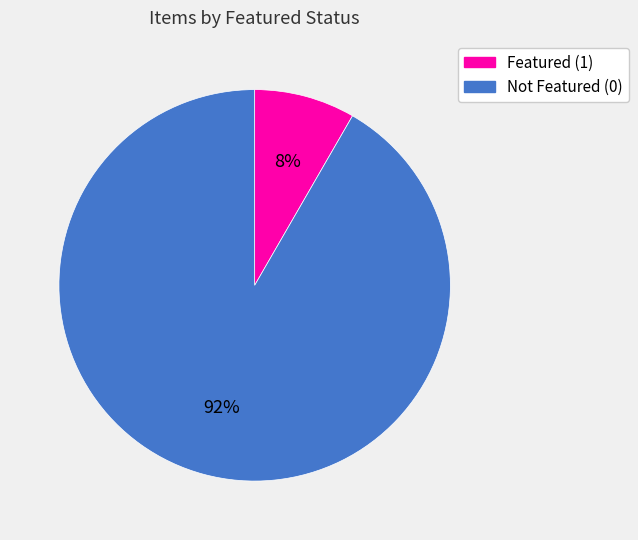

Does Not Featured (0) represent more than half of the total?

Yes